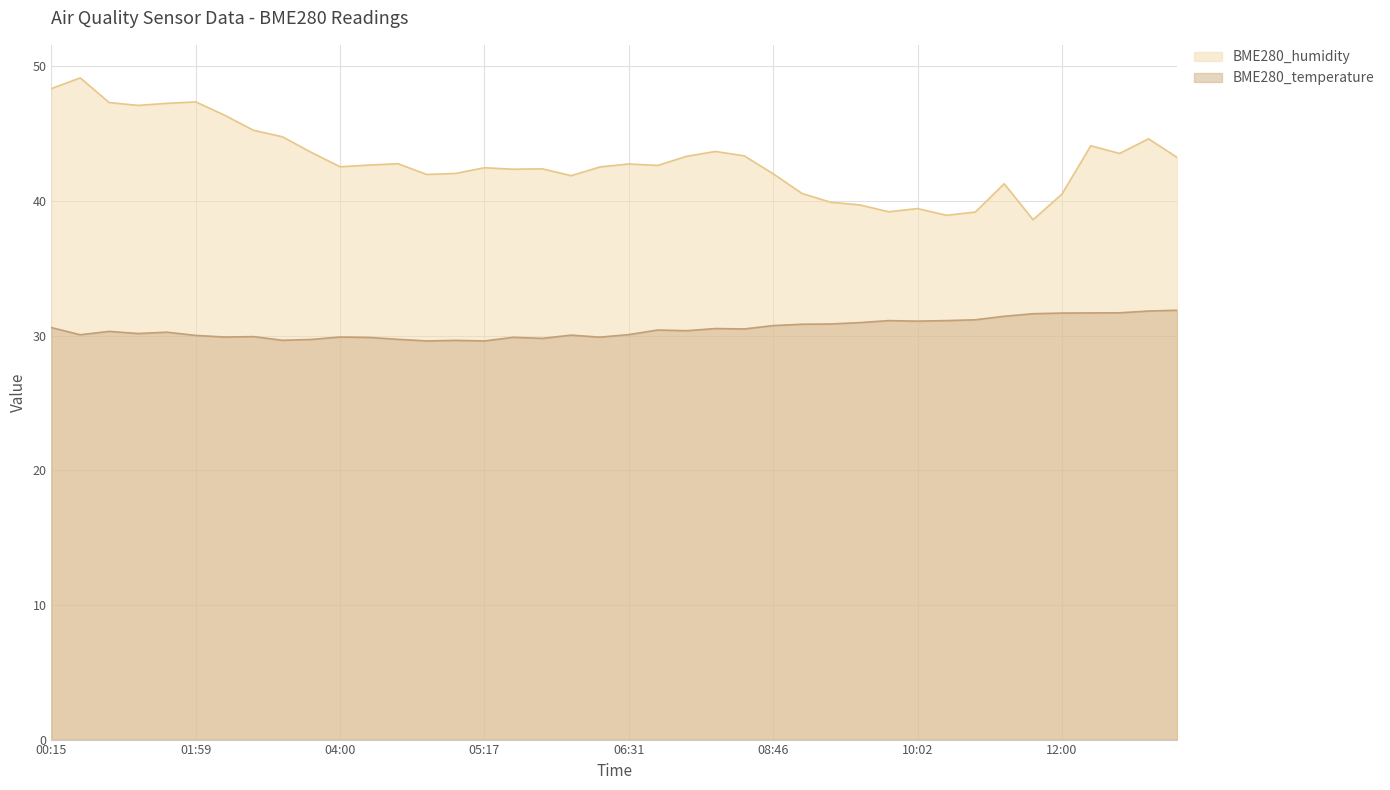

Which series changed the most between 01:31 and 07:15?

BME280_humidity